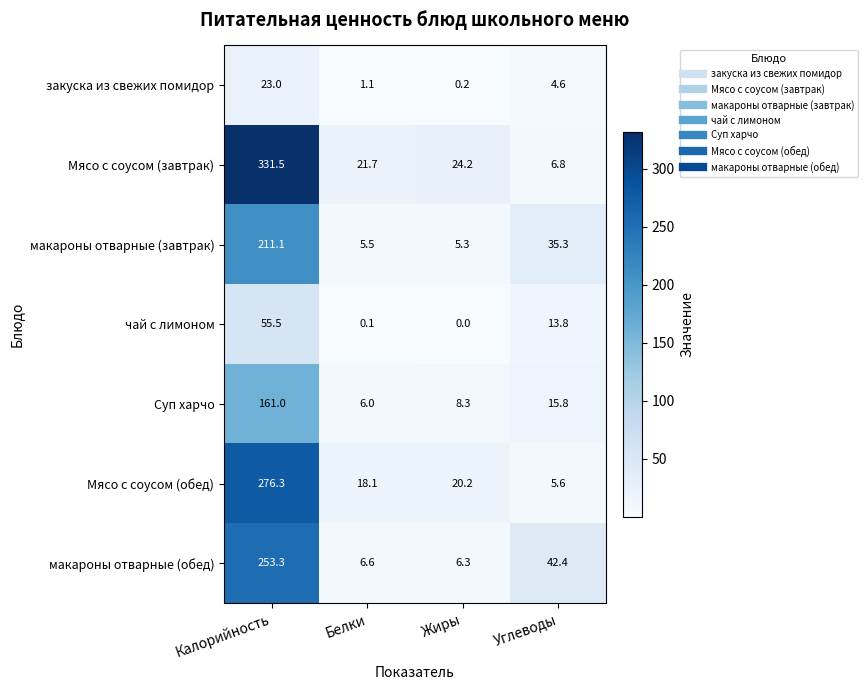

Reading left to right, list all the values displayed in this chart.

закуска из свежих помидор: 23.0	1.1	0.2	4.6
Мясо с соусом (завтрак): 331.5	21.7	24.2	6.8
макароны отварные (завтрак): 211.1	5.5	5.3	35.3
чай с лимоном: 55.5	0.1	0.0	13.8
Суп харчо: 161.0	6.0	8.3	15.8
Мясо с соусом (обед): 276.3	18.1	20.2	5.6
макароны отварные (обед): 253.3	6.6	6.3	42.4